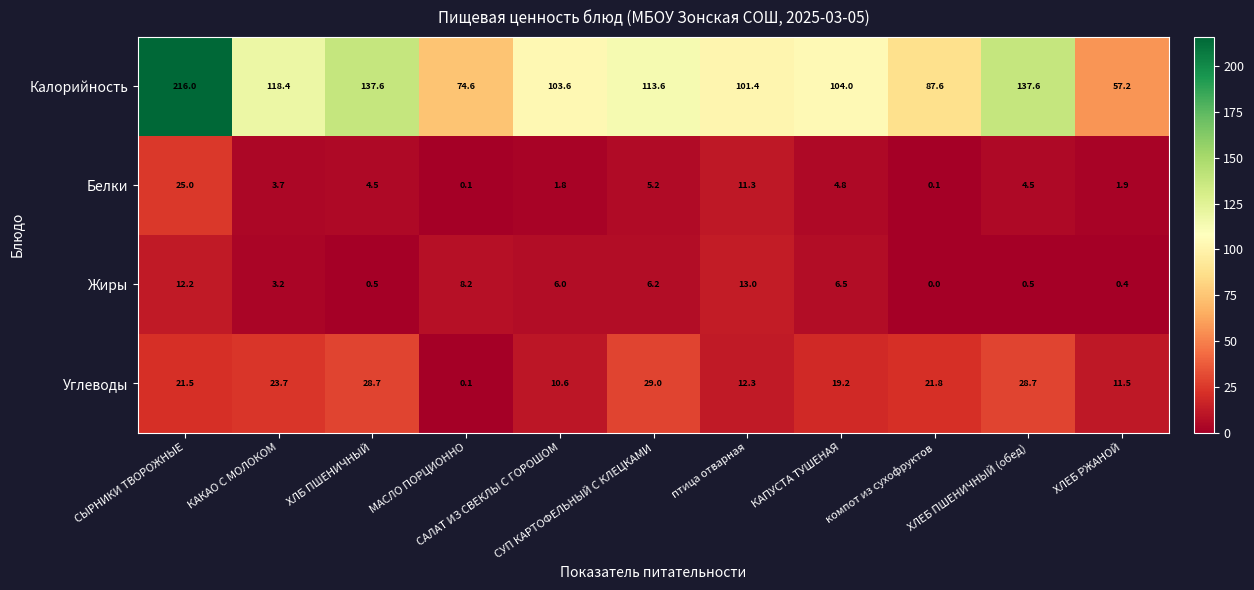

Rank the series by their maximum value, from lowest to highest.

Жиры, Белки, Углеводы, Калорийность